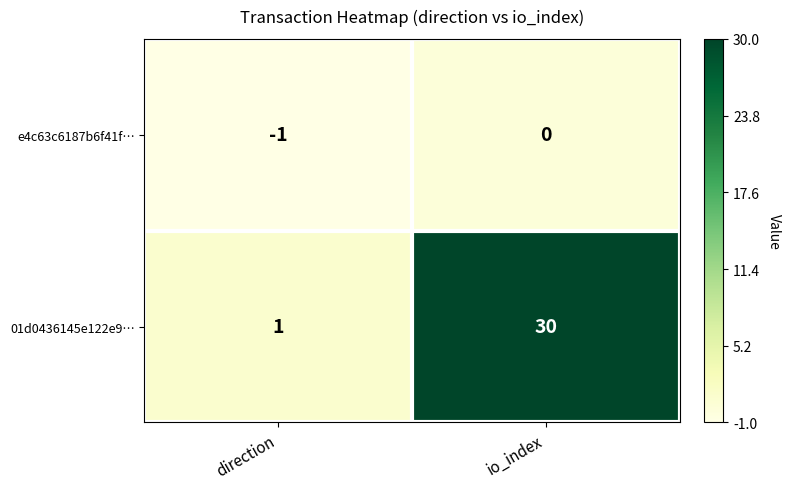

Count the number of data series in this chart.

2